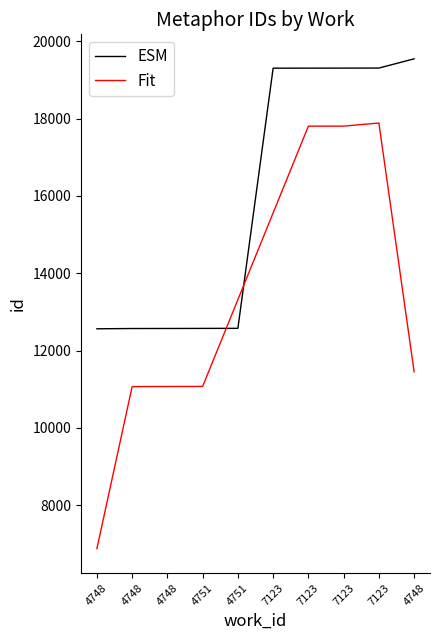

Reading left to right, list all the values displayed in this chart.

ESM: 4748=12563.0	4748=12570.0	4748=12571.0	4751=12573.0	4751=12575.0	7123=19302.0	7123=19303.0	7123=19304.0	7123=19305.0	4748=19544.0
Fit: 4748=6877.7	4748=11068.0	4748=11071.3	4751=11073.0	4751=13316.7	7123=15560.0	7123=17803.0	7123=17804.0	7123=17884.3	4748=11449.7